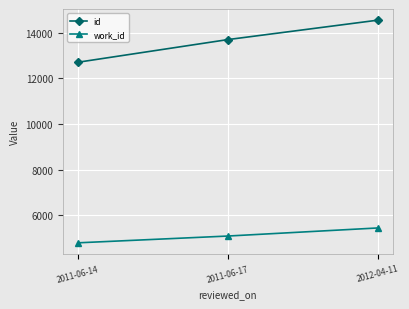

What is the smallest value displayed?

4790